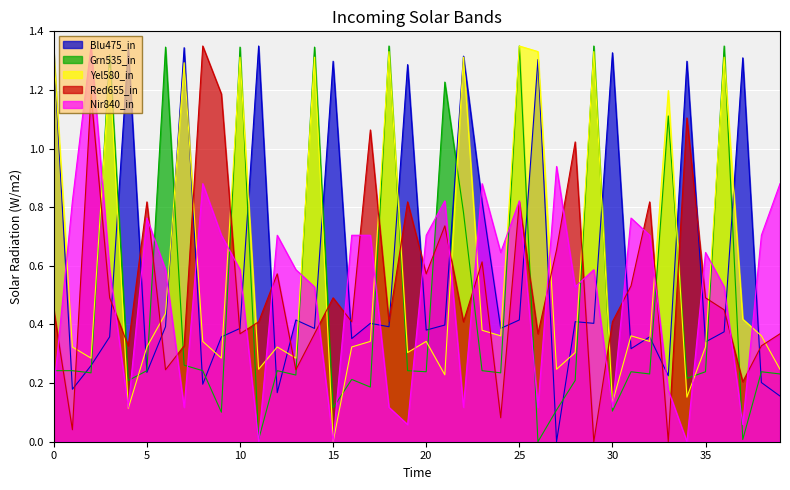

At which category is the sum across all series the highest?

25